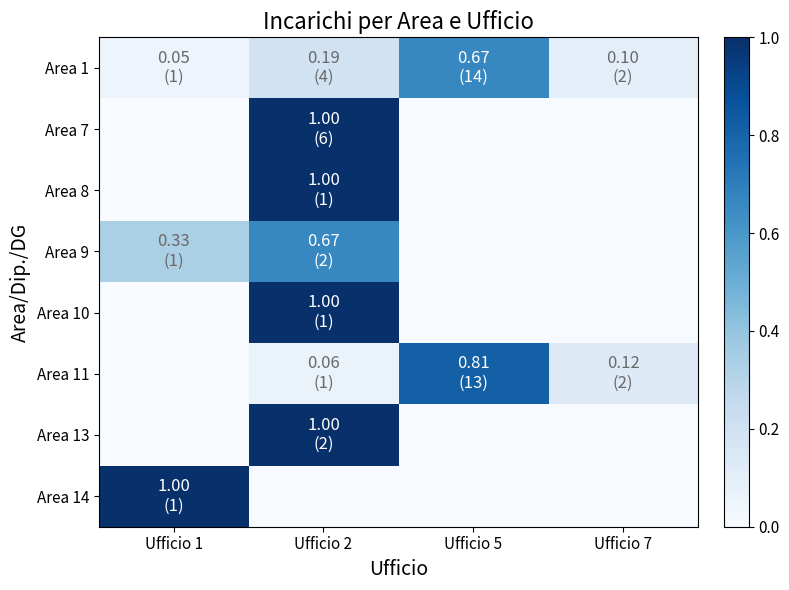

Reading right to left, list all the values displayed in this chart.

Area 1: Ufficio 7=0.1	Ufficio 5=0.7	Ufficio 2=0.2	Ufficio 1=0.0
Area 7: Ufficio 7=0.0	Ufficio 5=0.0	Ufficio 2=1.0	Ufficio 1=0.0
Area 8: Ufficio 7=0.0	Ufficio 5=0.0	Ufficio 2=1.0	Ufficio 1=0.0
Area 9: Ufficio 7=0.0	Ufficio 5=0.0	Ufficio 2=0.7	Ufficio 1=0.3
Area 10: Ufficio 7=0.0	Ufficio 5=0.0	Ufficio 2=1.0	Ufficio 1=0.0
Area 11: Ufficio 7=0.1	Ufficio 5=0.8	Ufficio 2=0.1	Ufficio 1=0.0
Area 13: Ufficio 7=0.0	Ufficio 5=0.0	Ufficio 2=1.0	Ufficio 1=0.0
Area 14: Ufficio 7=0.0	Ufficio 5=0.0	Ufficio 2=0.0	Ufficio 1=1.0